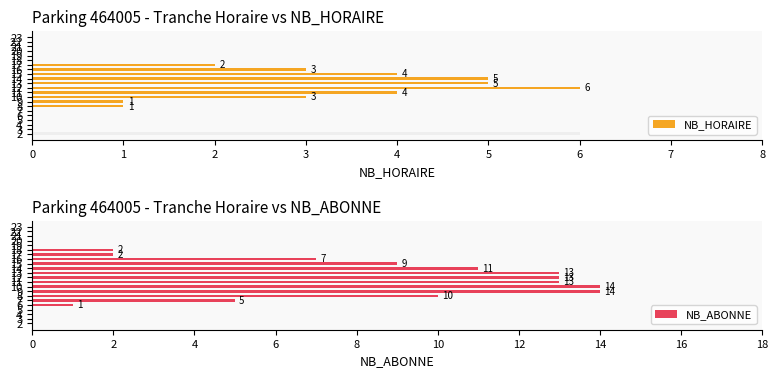

How many values in the NB_ABONNE series are below 2?

10